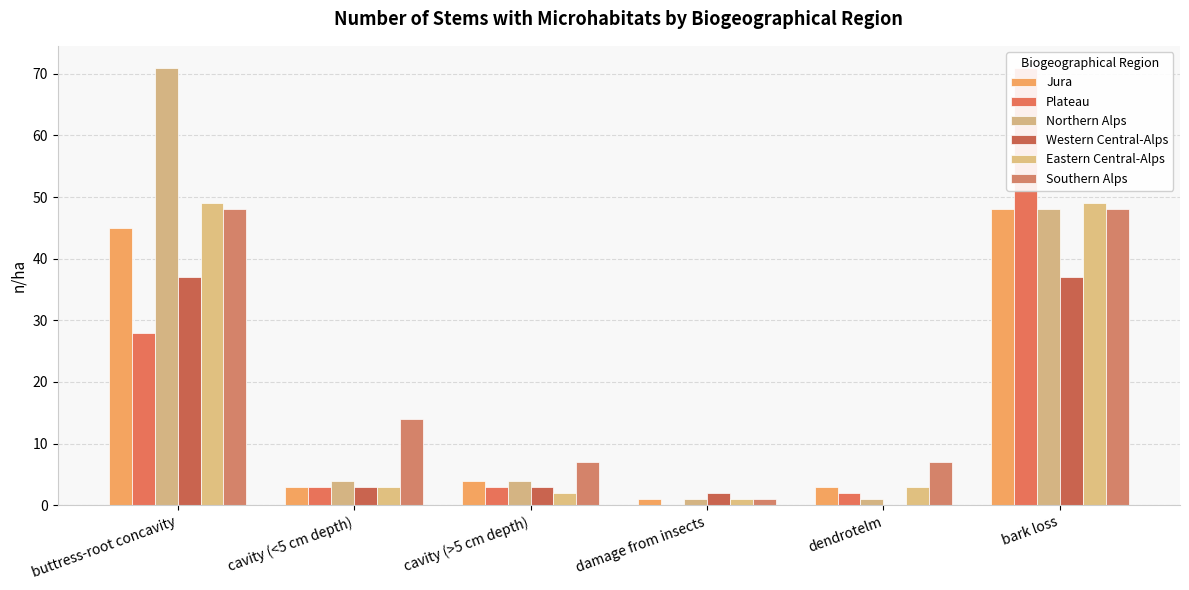

Is the value of Southern Alps at cavity (>5 cm depth) greater than the value of Western Central-Alps at dendrotelm?

Yes